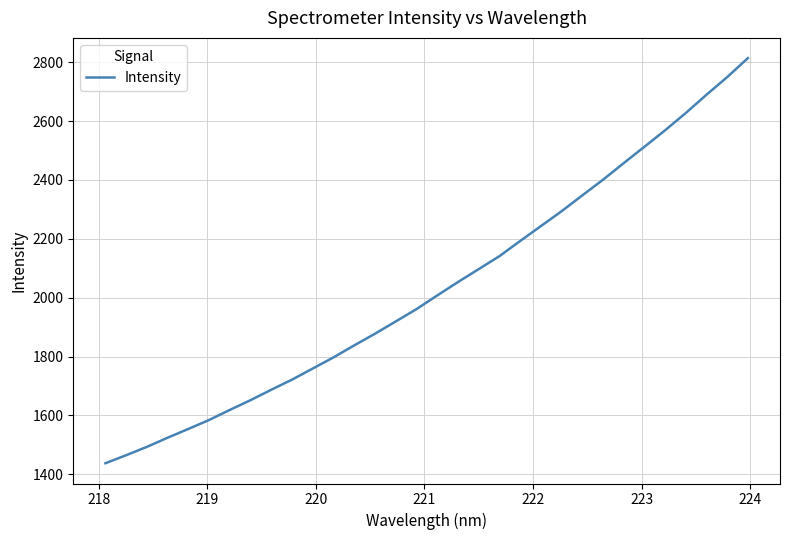

What is the smallest value displayed?

1437.7